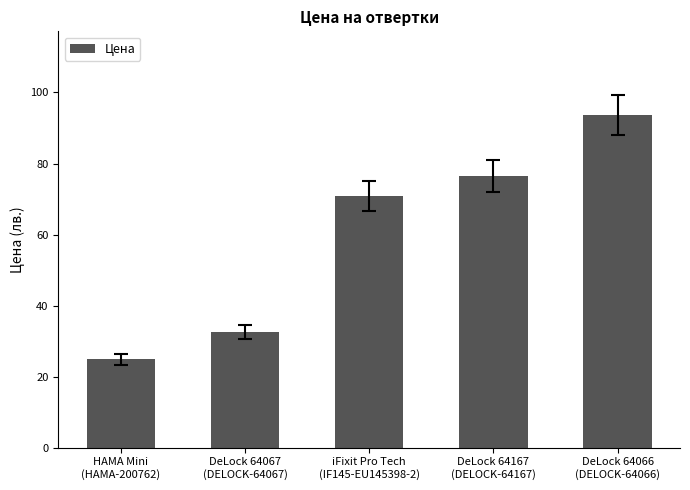

List the labels in order of value, largest first.

DeLock 64066
(DELOCK-64066), DeLock 64167
(DELOCK-64167), iFixit Pro Tech
(IF145-EU145398-2), DeLock 64067
(DELOCK-64067), HAMA Mini
(HAMA-200762)